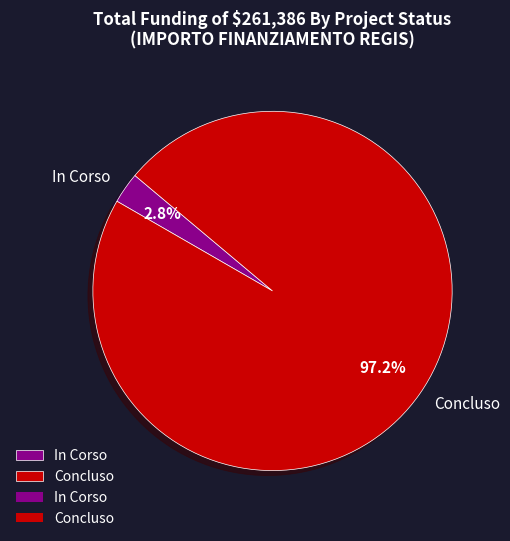

True or false: Concluso accounts for 11% of the total.

False